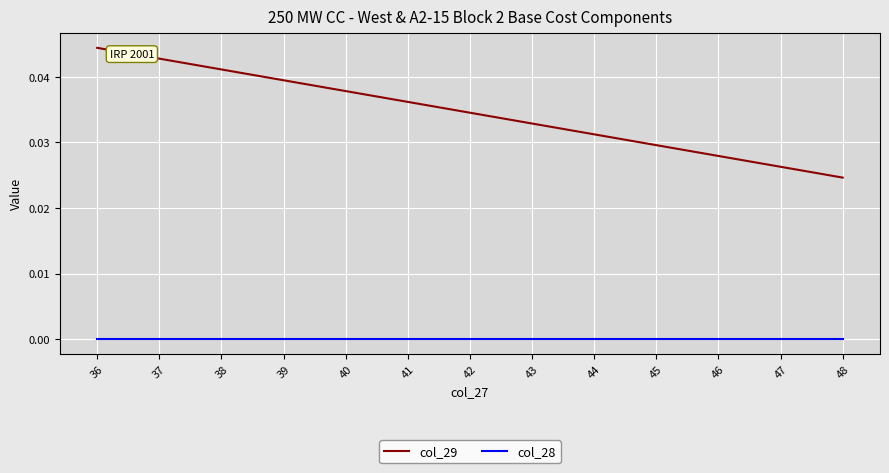

At which label does col_29 reach its minimum?

48